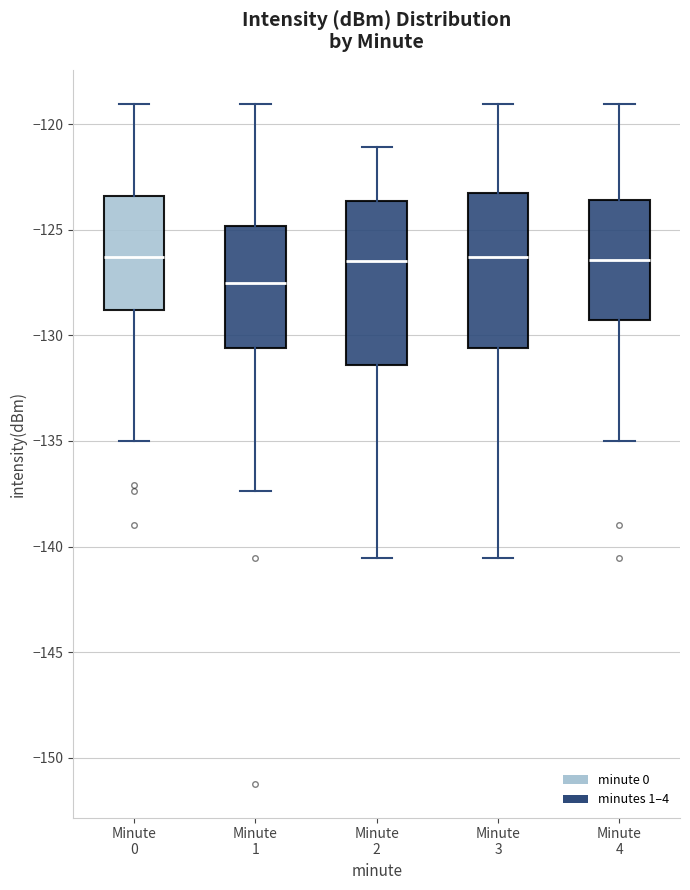

Reading left to right, transcribe this box plot: for each box, give where its median line is, the range the box spans, and where its two whiskers end, as read against the y-axis. The values are not printed on the chart, so give them approximately, as read against the axis.

Minute 0: median -126.5, box -129.0 to -123.5, whiskers -135.0 to -119.0
Minute 1: median -127.5, box -130.5 to -125.0, whiskers -137.5 to -119.0
Minute 2: median -126.5, box -131.5 to -123.5, whiskers -140.5 to -121.0
Minute 3: median -126.5, box -130.5 to -123.0, whiskers -140.5 to -119.0
Minute 4: median -126.5, box -129.5 to -123.5, whiskers -135.0 to -119.0